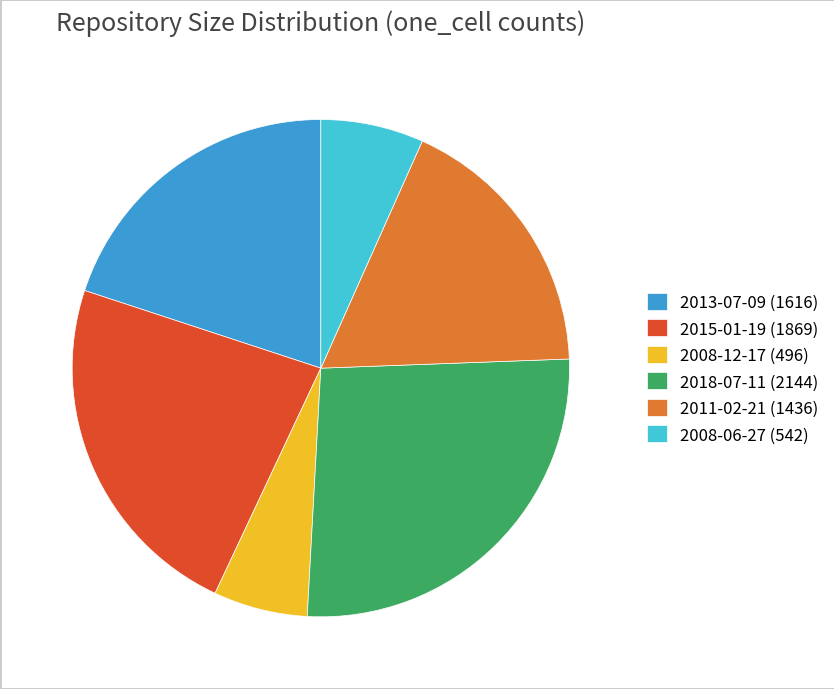

Is 2011-02-21 (1436) the majority of the pie?

No